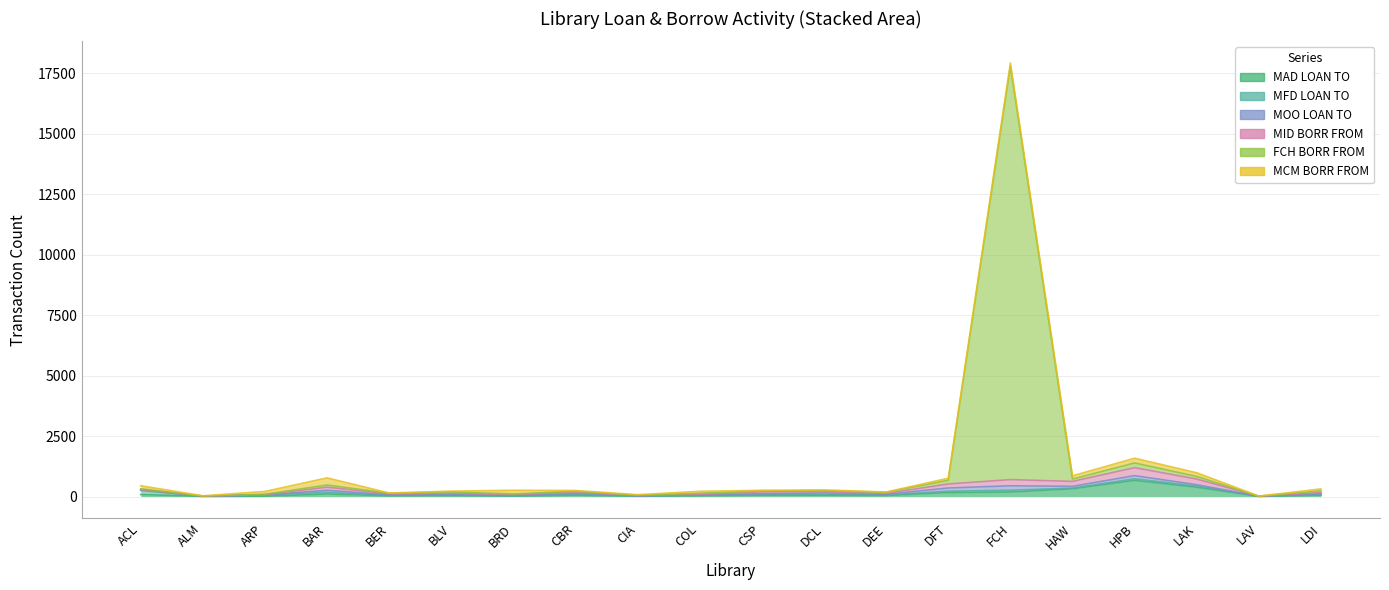

What is the difference between the maximum and minimum values in the MAD LOAN TO series?

664